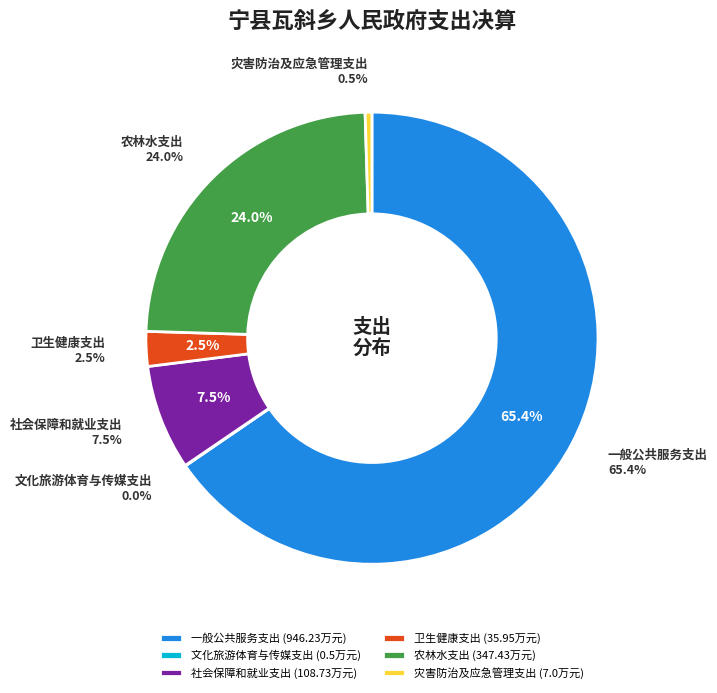

Combined, what portion of the pie is 卫生健康支出 and 农林水支出?

26.5%